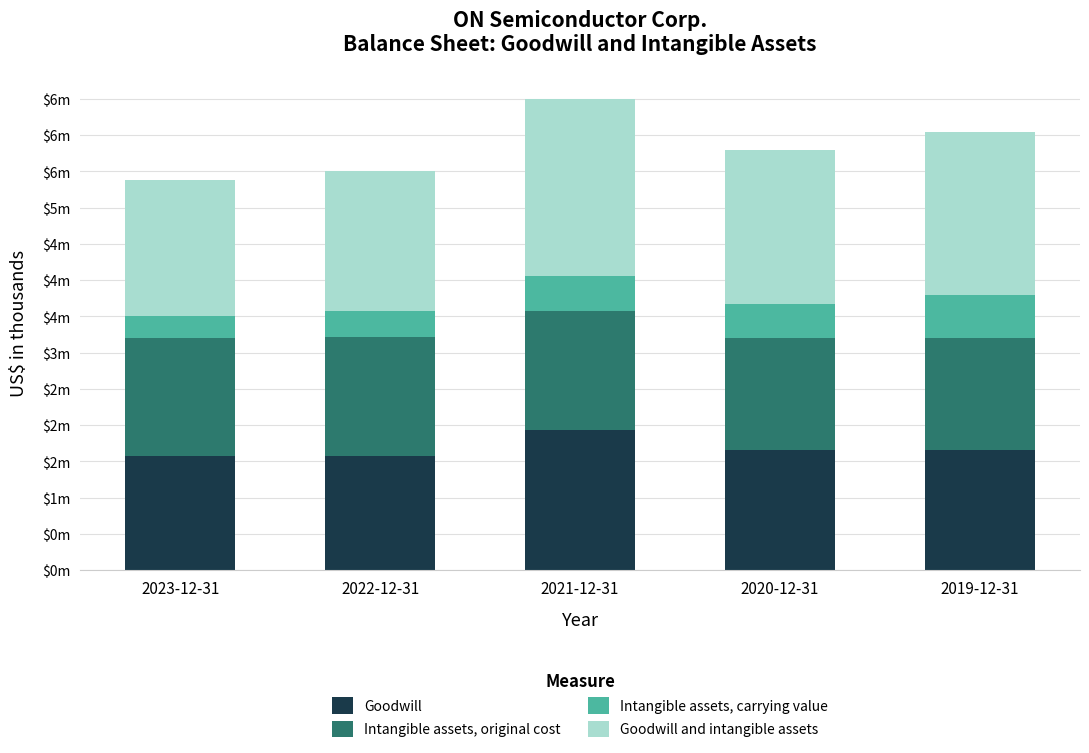

Which series has the largest total across all categories?

Goodwill and intangible assets